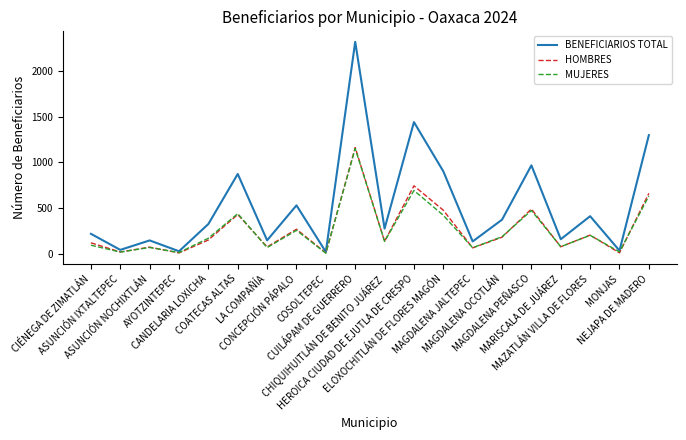

Is the value of HOMBRES at MAGDALENA JALTEPEC greater than the value of MUJERES at CHIQUIHUITLÁN DE BENITO JUÁREZ?

No